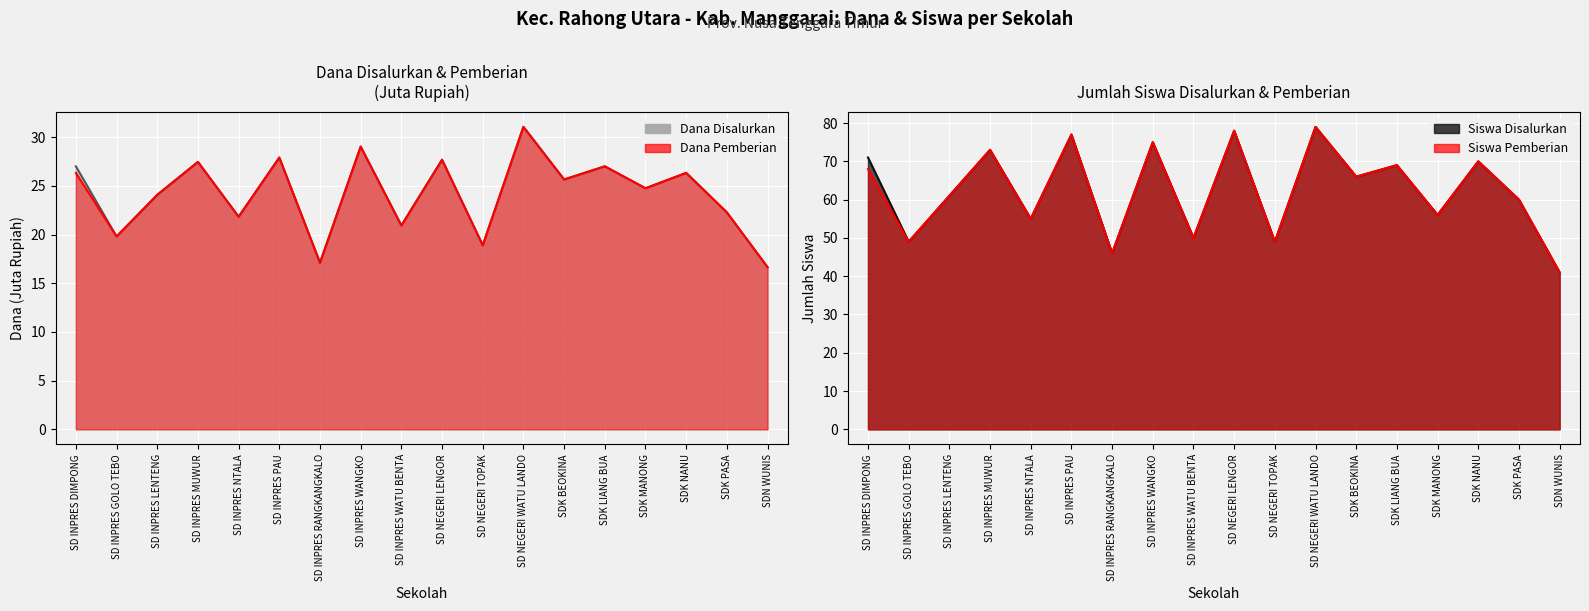

List the labels in order of Dana Pemberian value, smallest first.

SDN WUNIS, SD INPRES RANGKANGKALO, SD NEGERI TOPAK, SD INPRES GOLO TEBO, SD INPRES WATU BENTA, SD INPRES NTALA, SDK PASA, SD INPRES LENTENG, SDK MANONG, SDK BEOKINA, SD INPRES DIMPONG, SDK NANU, SDK LIANG BUA, SD INPRES MUWUR, SD NEGERI LENGOR, SD INPRES PAU, SD INPRES WANGKO, SD NEGERI WATU LANDO